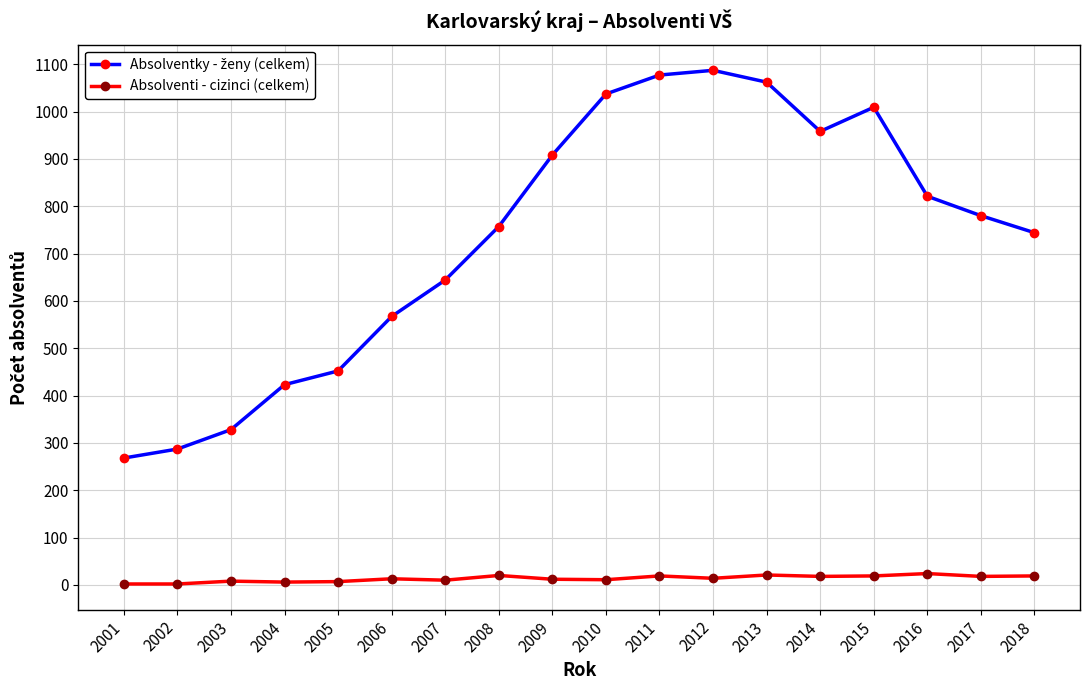

The Absolventi - cizinci (celkem) series shows 7 at 2005. True or false?

True